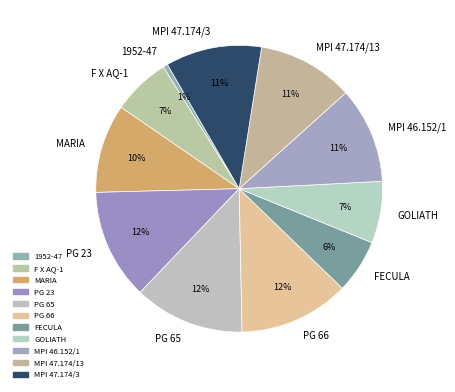

To the nearest percent, what percentage of the pie is 1952-47?

1%